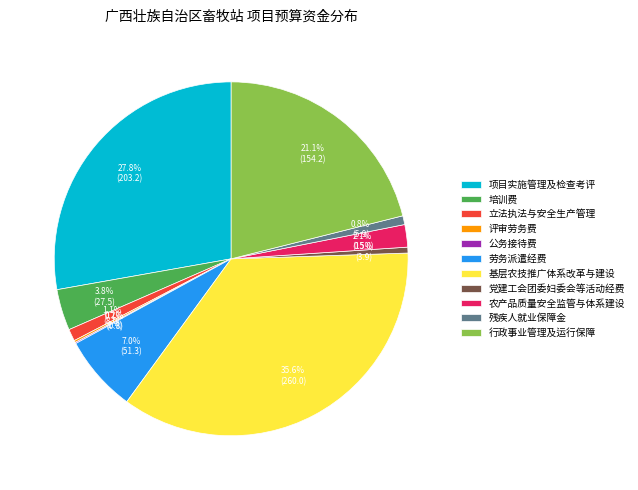

Combined, do 行政事业管理及运行保障 and 党建工会团委妇委会等活动经费 account for over 50%?

No